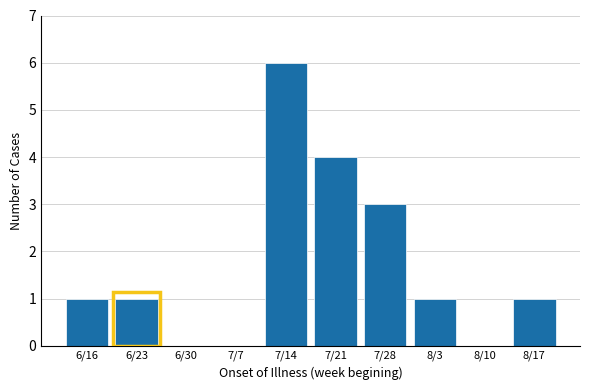

Reading left to right, extract all data points from this chart.

6/16=1	6/23=1	6/30=0	7/7=0	7/14=6	7/21=4	7/28=3	8/3=1	8/10=0	8/17=1